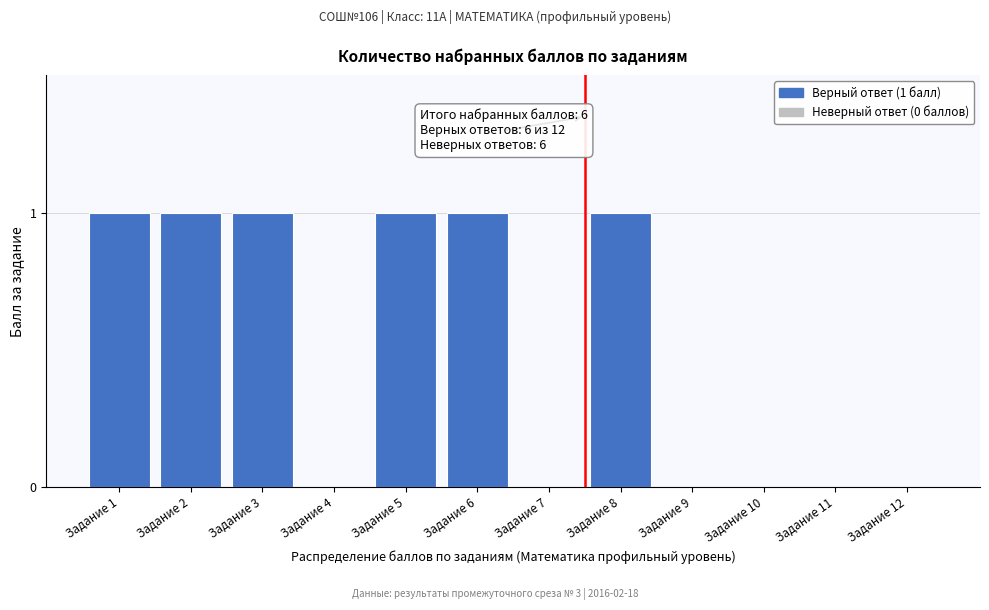

Reading left to right, list all the values displayed in this chart.

Задание 1=1	Задание 2=1	Задание 3=1	Задание 4=0	Задание 5=1	Задание 6=1	Задание 7=0	Задание 8=1	Задание 9=0	Задание 10=0	Задание 11=0	Задание 12=0